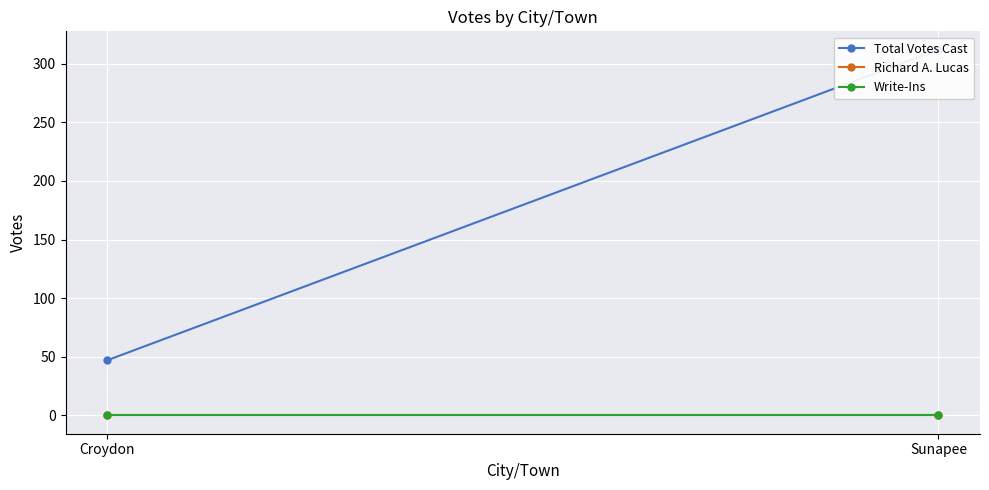

True or false: Write-Ins has a value of 0 at Croydon.

True